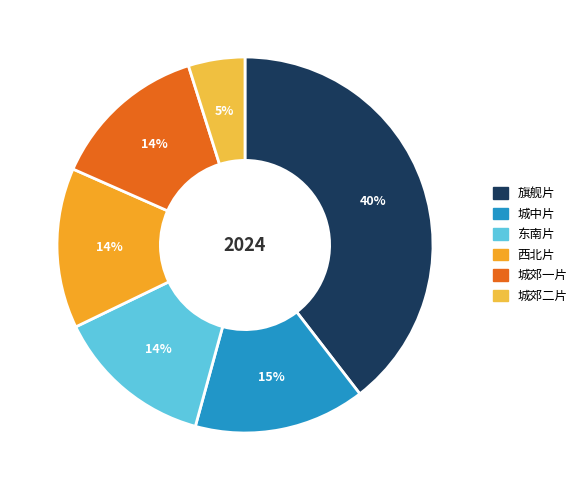

What percentage is the 城中片 slice, to the nearest percent?

15%